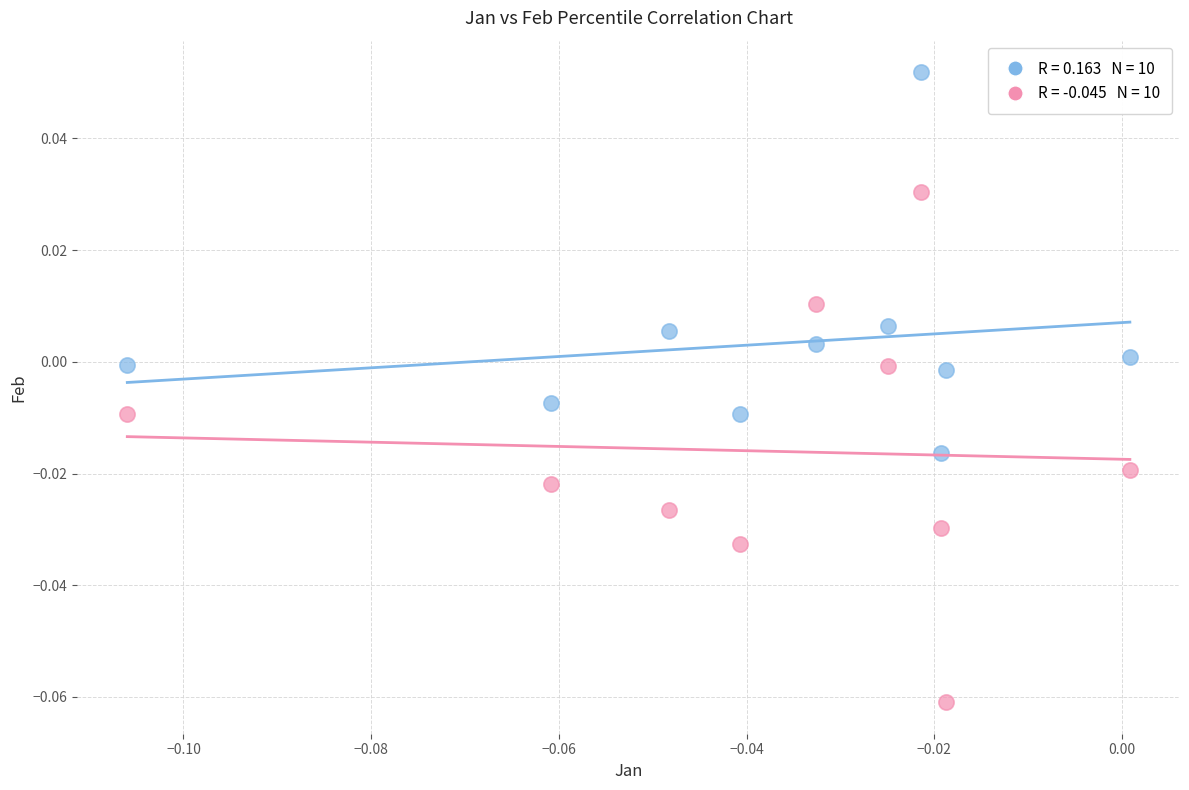

How many points are shown in the scatter plot?

20